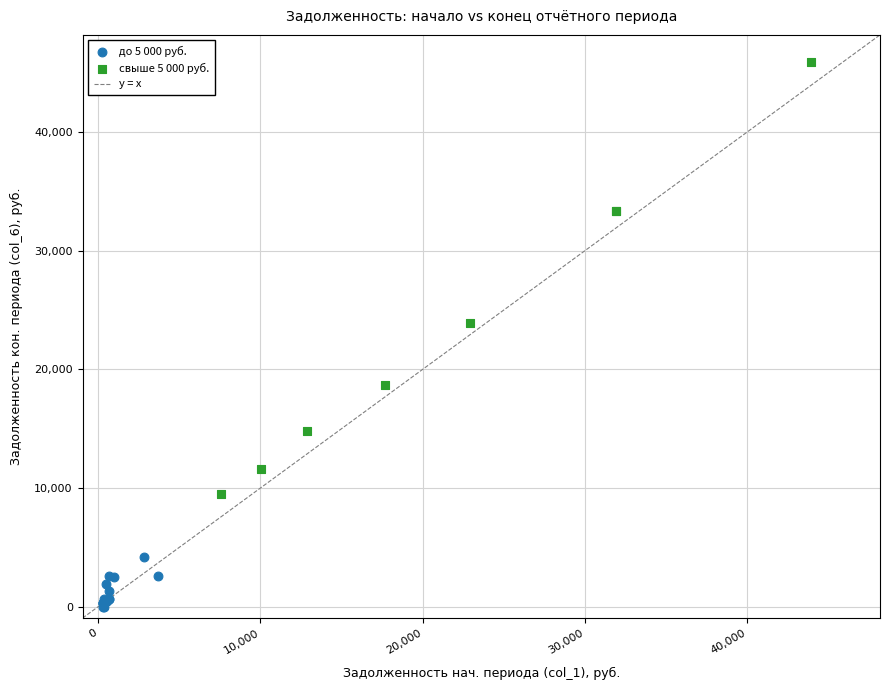

Which series reaches the maximum Y coordinate?

свыше 5 000 руб.